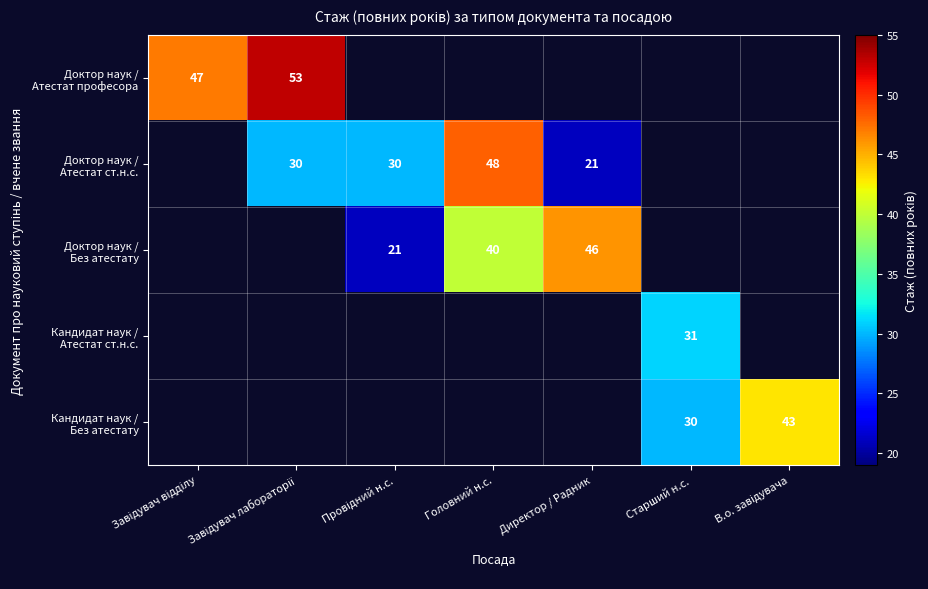

What is the greatest value displayed?

53.0